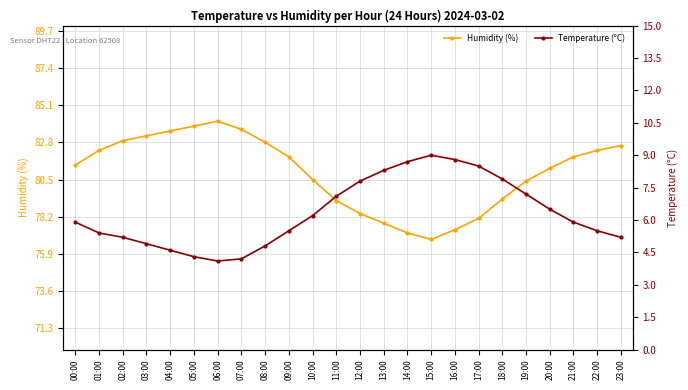

Reading left to right, list all the values displayed in this chart.

Humidity (%): 00:00=81.4	01:00=82.3	02:00=82.9	03:00=83.2	04:00=83.5	05:00=83.8	06:00=84.1	07:00=83.6	08:00=82.8	09:00=81.9	10:00=80.5	11:00=79.2	12:00=78.4	13:00=77.8	14:00=77.2	15:00=76.8	16:00=77.4	17:00=78.1	18:00=79.3	19:00=80.4	20:00=81.2	21:00=81.9	22:00=82.3	23:00=82.6
Temperature (°C): 00:00=5.9	01:00=5.4	02:00=5.2	03:00=4.9	04:00=4.6	05:00=4.3	06:00=4.1	07:00=4.2	08:00=4.8	09:00=5.5	10:00=6.2	11:00=7.1	12:00=7.8	13:00=8.3	14:00=8.7	15:00=9.0	16:00=8.8	17:00=8.5	18:00=7.9	19:00=7.2	20:00=6.5	21:00=5.9	22:00=5.5	23:00=5.2